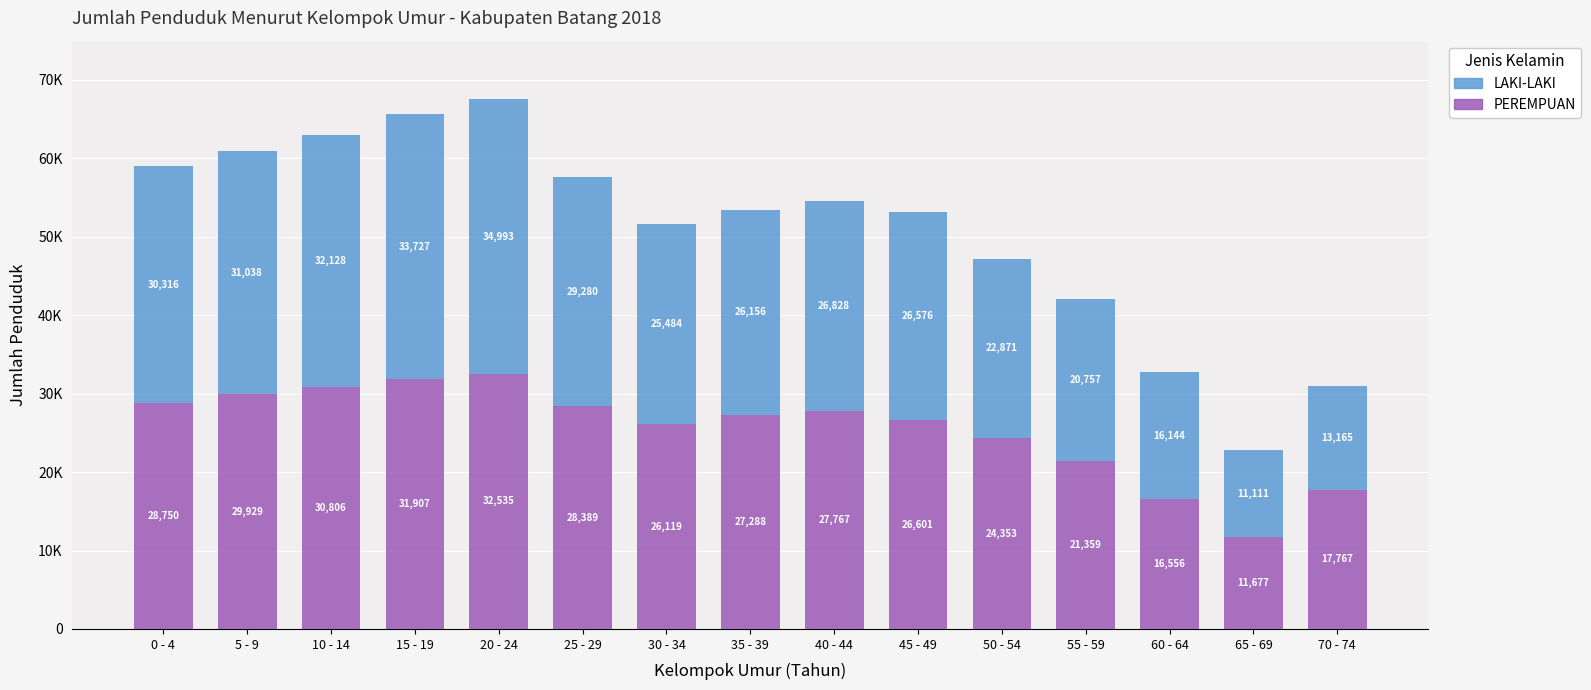

What is the value of the PEREMPUAN bar at the 10th from the left?

26601